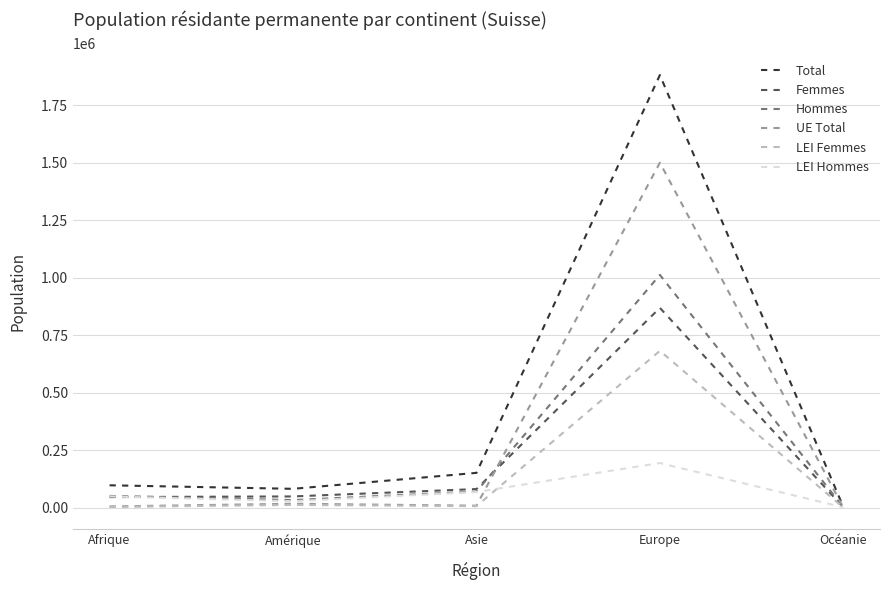

What position from the left is Europe?

4